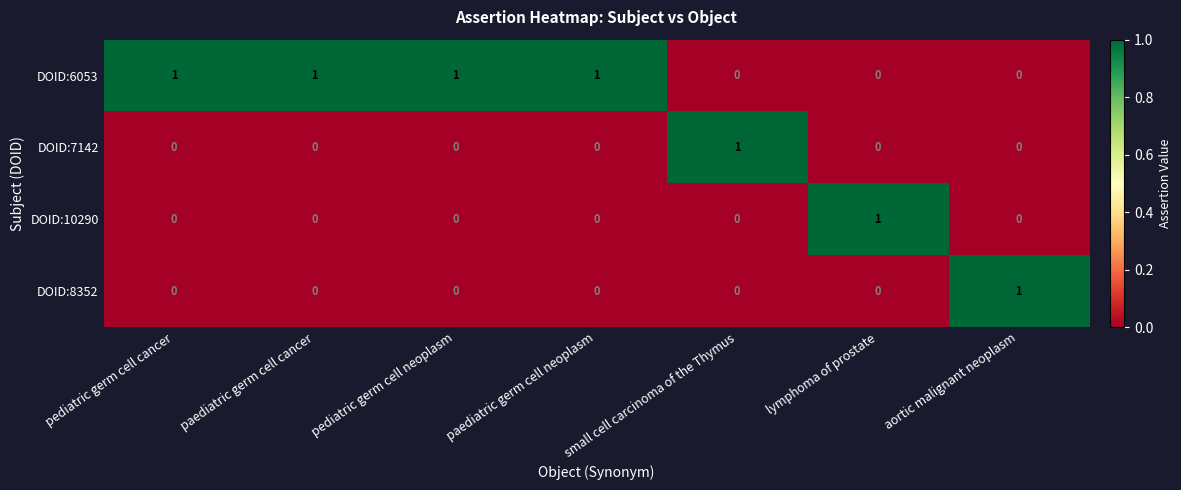

Is it true that DOID:10290 equals 0 at small cell carcinoma of the Thymus?

True